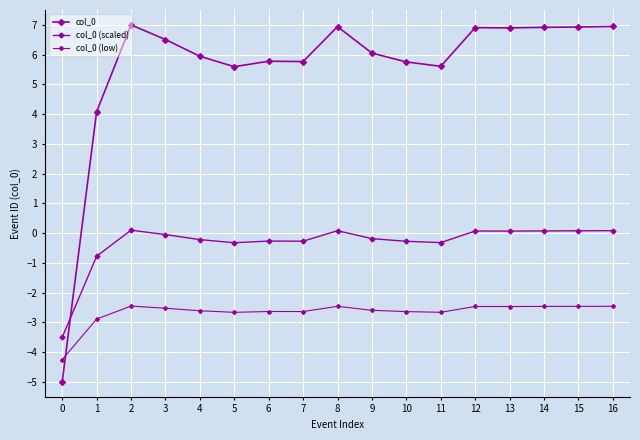

List the series in order of their overall mean, lowest first.

col_0 (low), col_0 (scaled), col_0